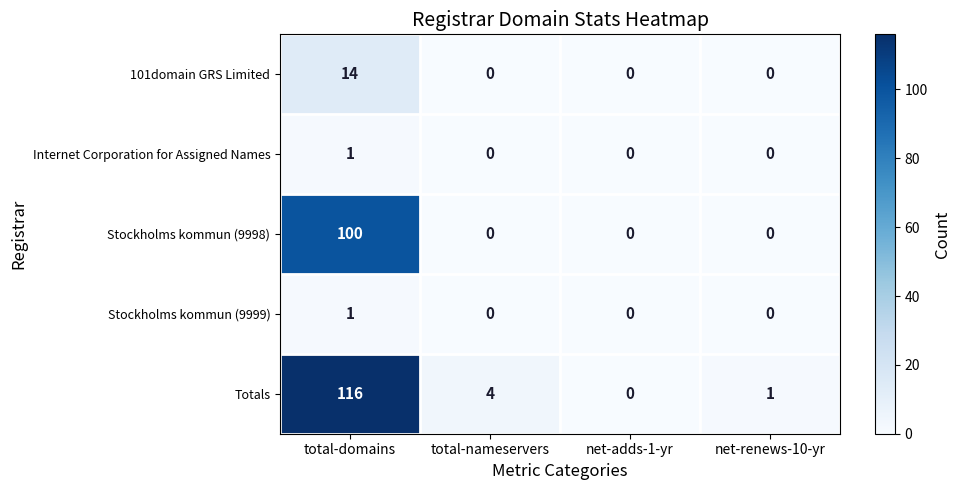

Which series has the largest range (max minus min)?

Totals